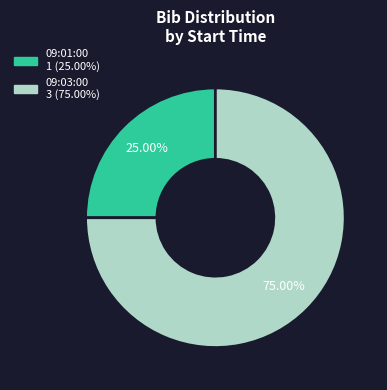

What is the total percentage of 09:03:00 and 09:01:00?

100.0%